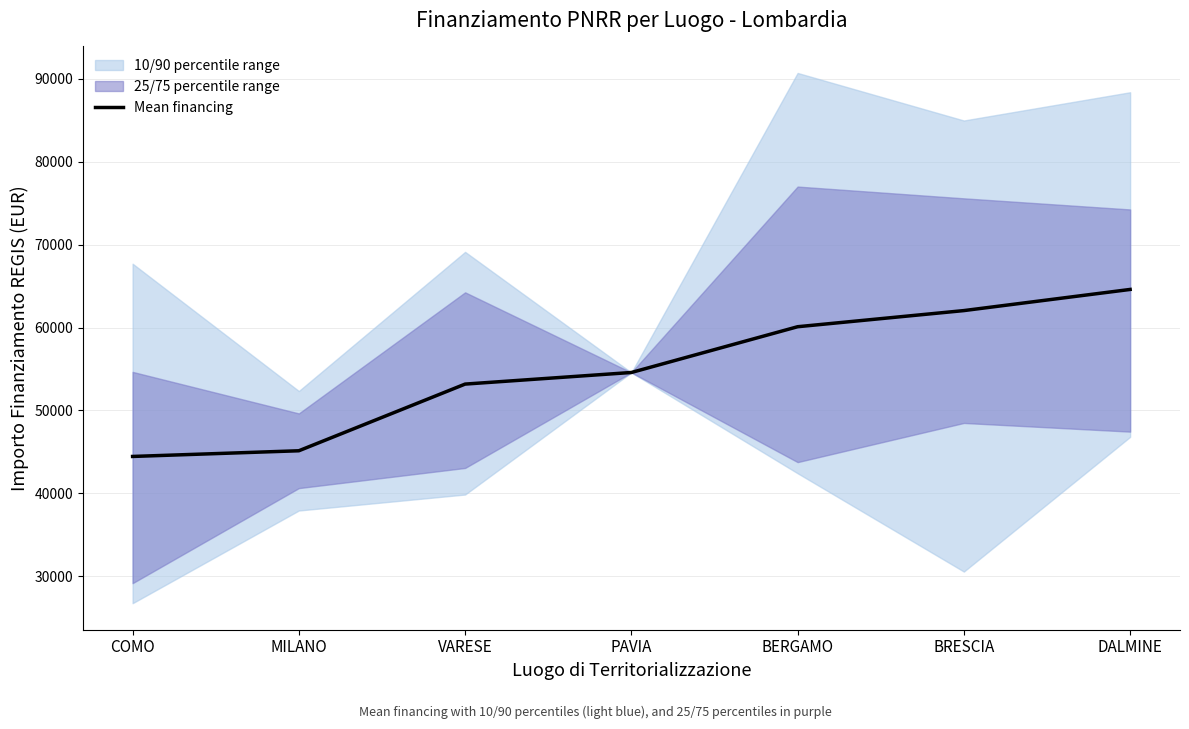

Reading left to right, what are all the values shown in this chart?

44448.1	45134.3	53178.4	54577.6	60098.6	62045.7	64596.7